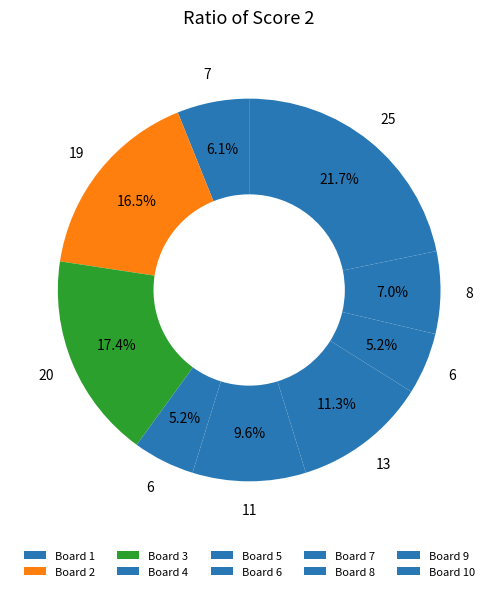

Does any single category account for the majority?

No